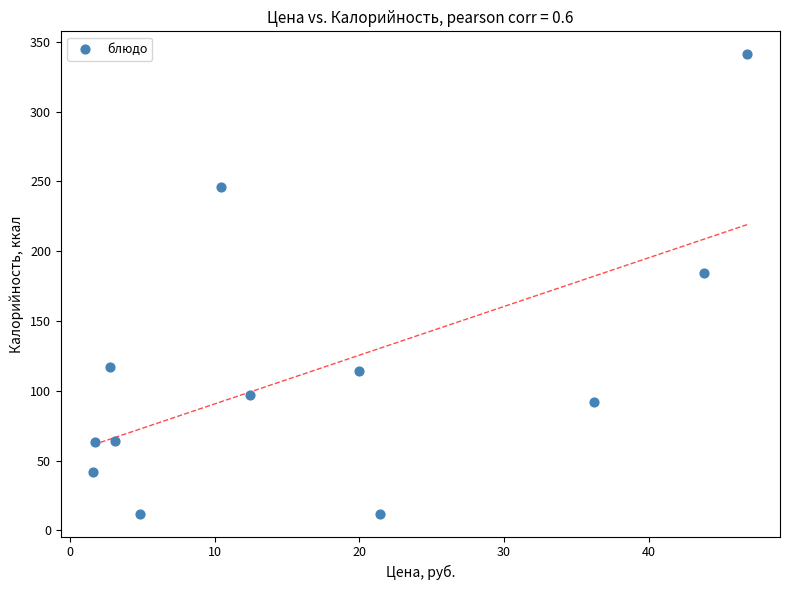

What is the average Y value?

115